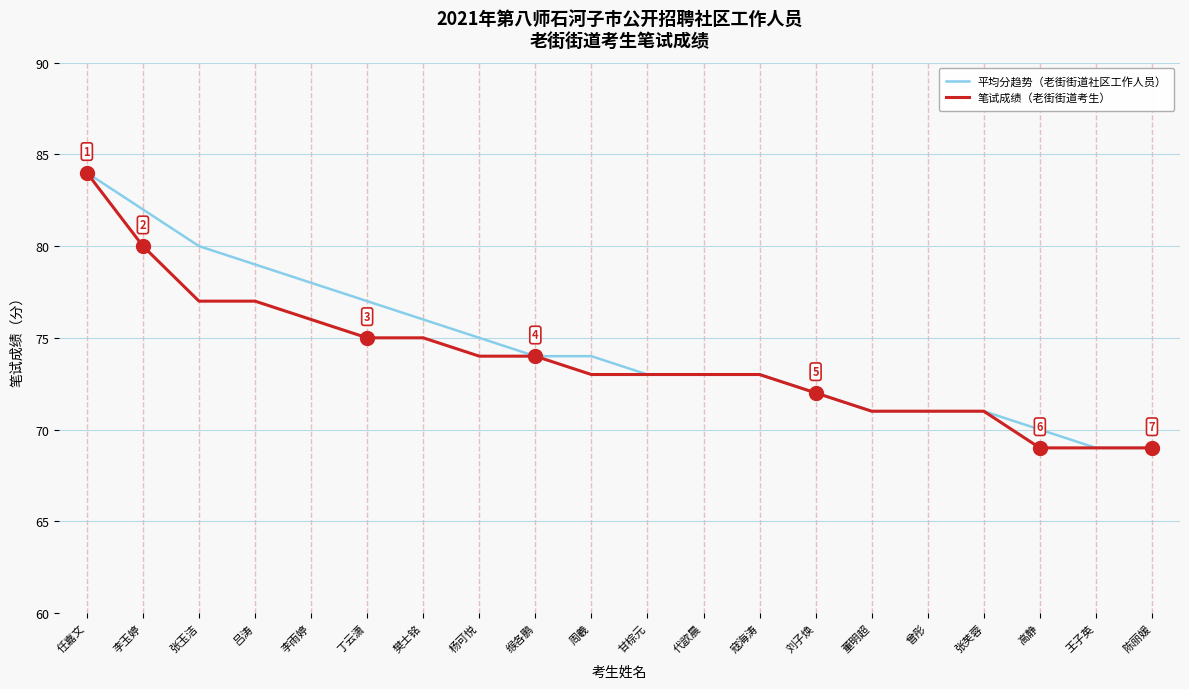

Reading left to right, list all the values displayed in this chart.

平均分趋势（老街街道社区工作人员）: 任嘉文=84	李玉婷=82	张玉洁=80	吕涛=79	李雨婷=78	丁云潇=77	樊士铭=76	杨可悦=75	缑各鹏=74	周羲=74	甘棕元=73	代歆晨=73	寇海涛=73	刘子焕=72	董明超=71	曾彤=71	张芙蓉=71	高静=70	王子英=69	陈丽媛=69
笔试成绩（老街街道考生）: 任嘉文=84	李玉婷=80	张玉洁=77	吕涛=77	李雨婷=76	丁云潇=75	樊士铭=75	杨可悦=74	缑各鹏=74	周羲=73	甘棕元=73	代歆晨=73	寇海涛=73	刘子焕=72	董明超=71	曾彤=71	张芙蓉=71	高静=69	王子英=69	陈丽媛=69